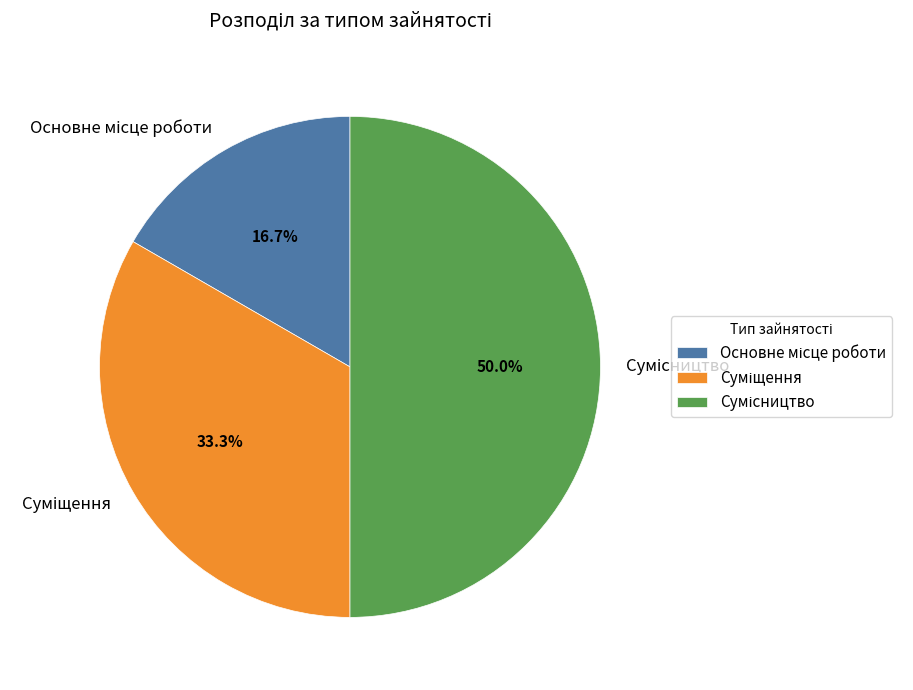

Is there any slice that represents more than half of the pie?

No